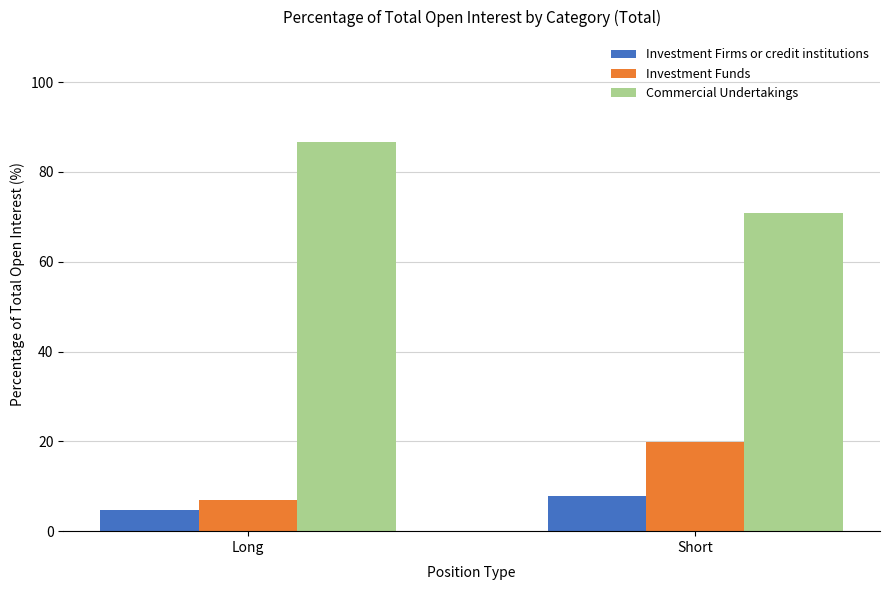

List the series in order of their peak value, lowest first.

Investment Firms or credit institutions, Investment Funds, Commercial Undertakings